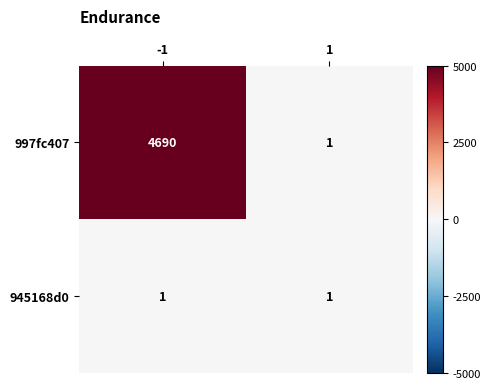

Between -1 and 1, which series saw the biggest shift?

997fc407